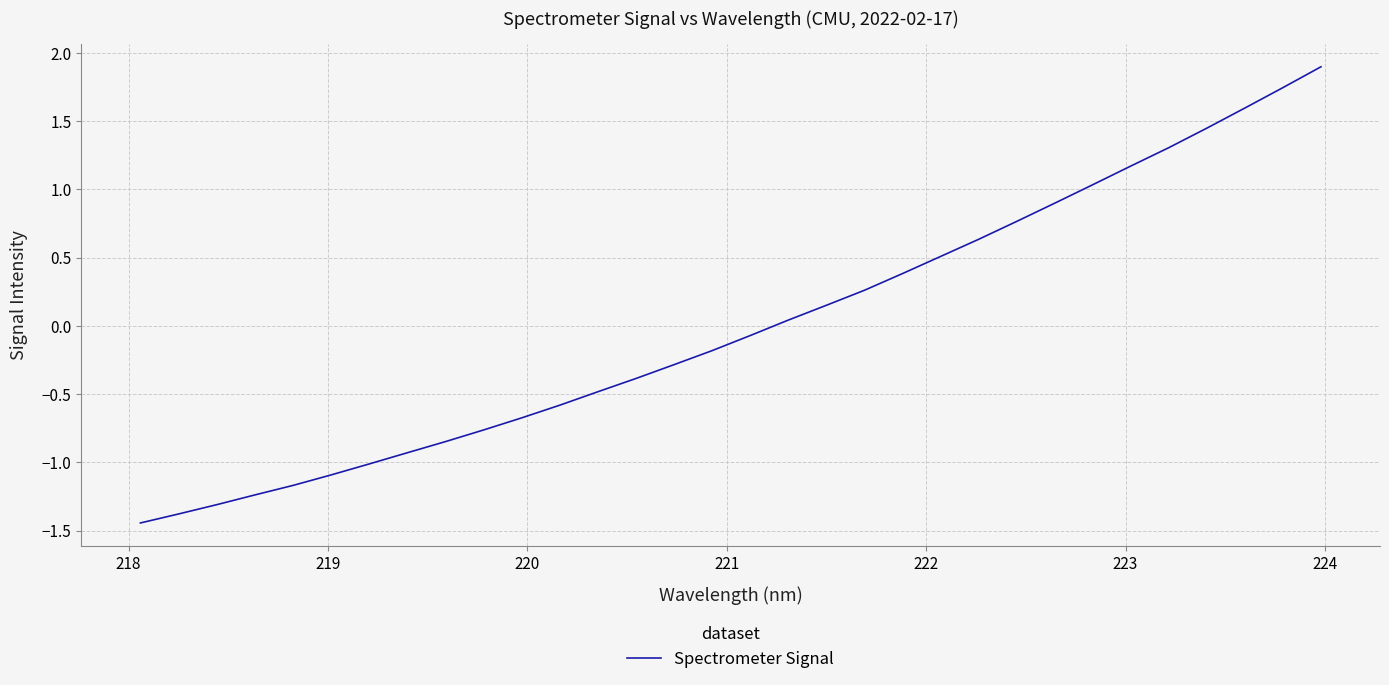

What is the maximum value shown in the chart?

1.9